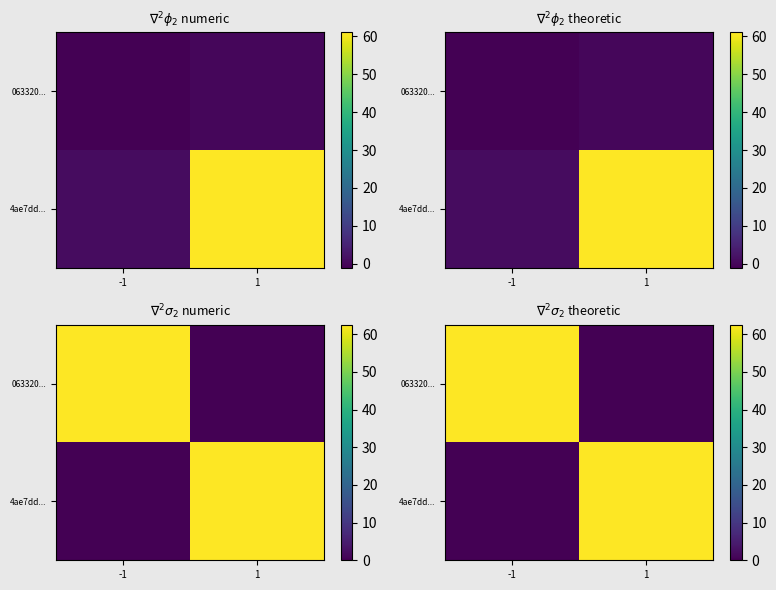

Which category has the highest value in the 063320... series?

-1